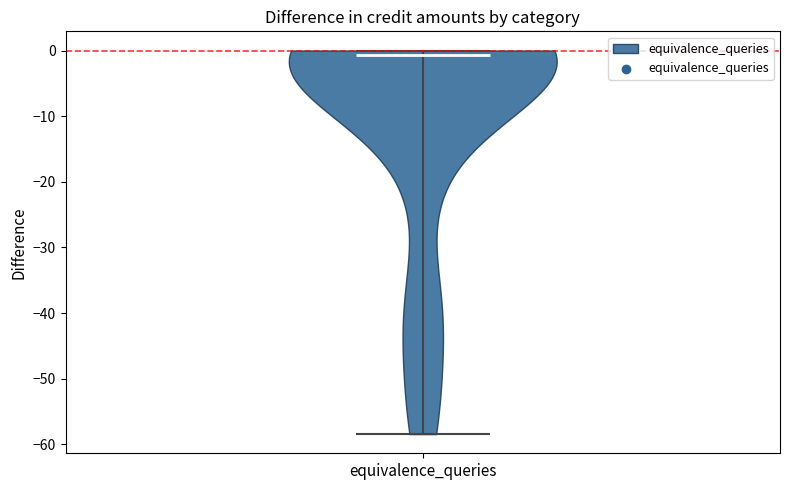

Read this violin plot against the y-axis: where its median line is, and the lowest and highest points the violin reaches. The values are not printed on the chart, so give them approximately, as read against the axis.

median line -1, lowest point -58, highest point 0